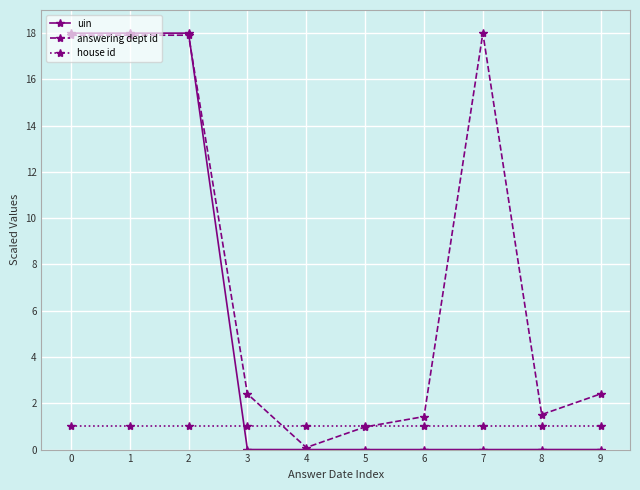

What is the value of the house id point at the 10th from the left?

1.0